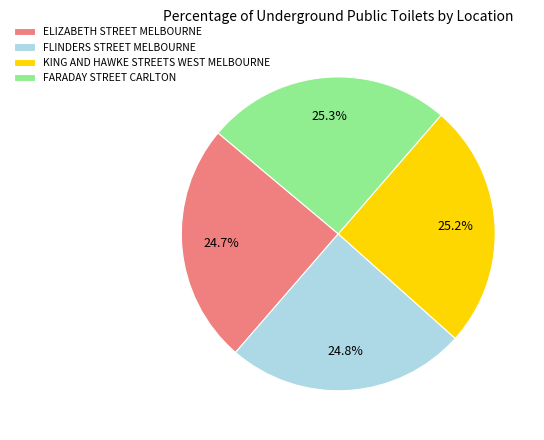

How many slices are in this pie chart?

4